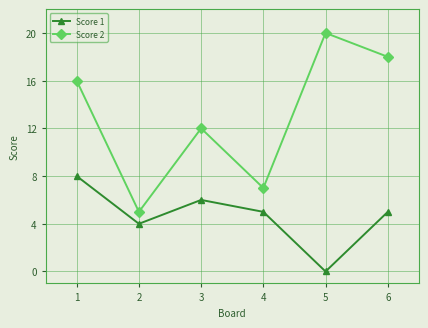

The Score 1 series shows 8 at 1. True or false?

True